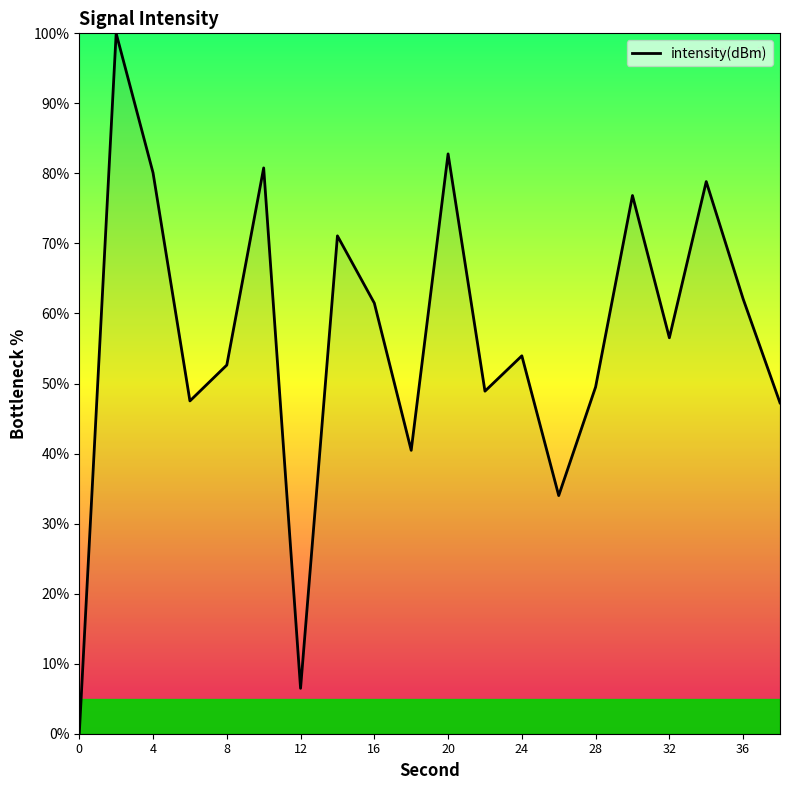

What is the greatest value displayed?

100.0